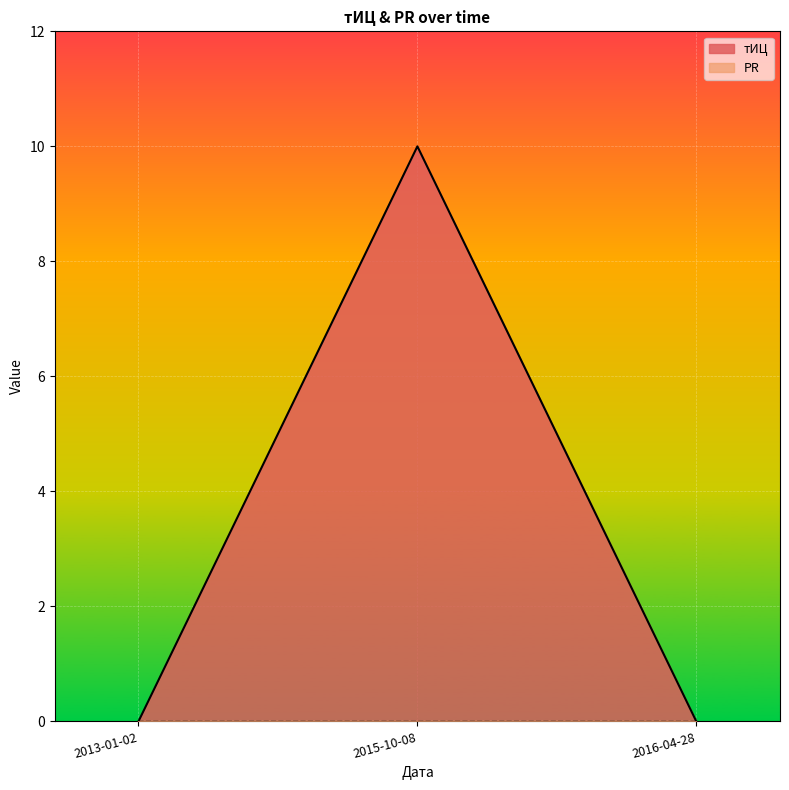

What is the difference between the maximum and minimum values?

10